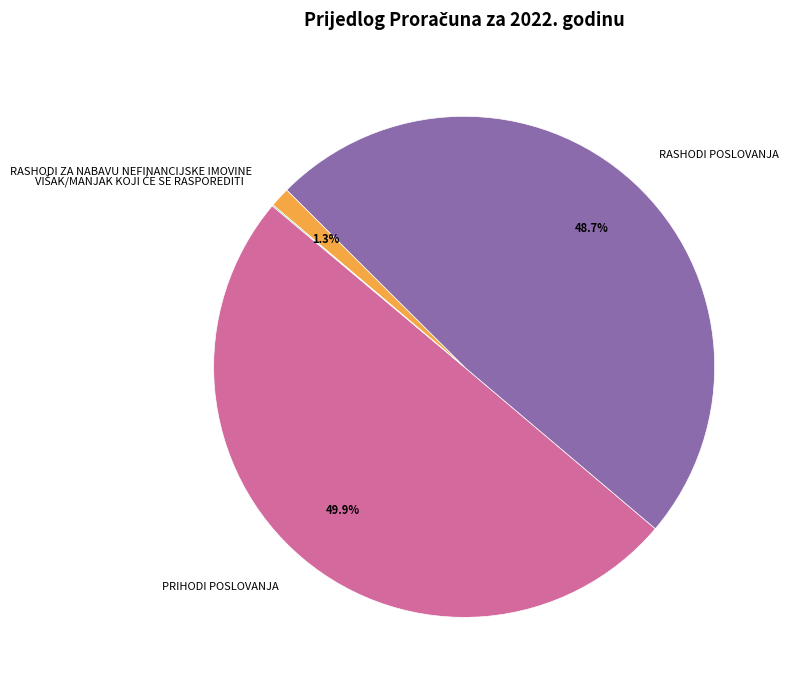

How much of the chart is everything except PRIHODI POSLOVANJA?

50.1%